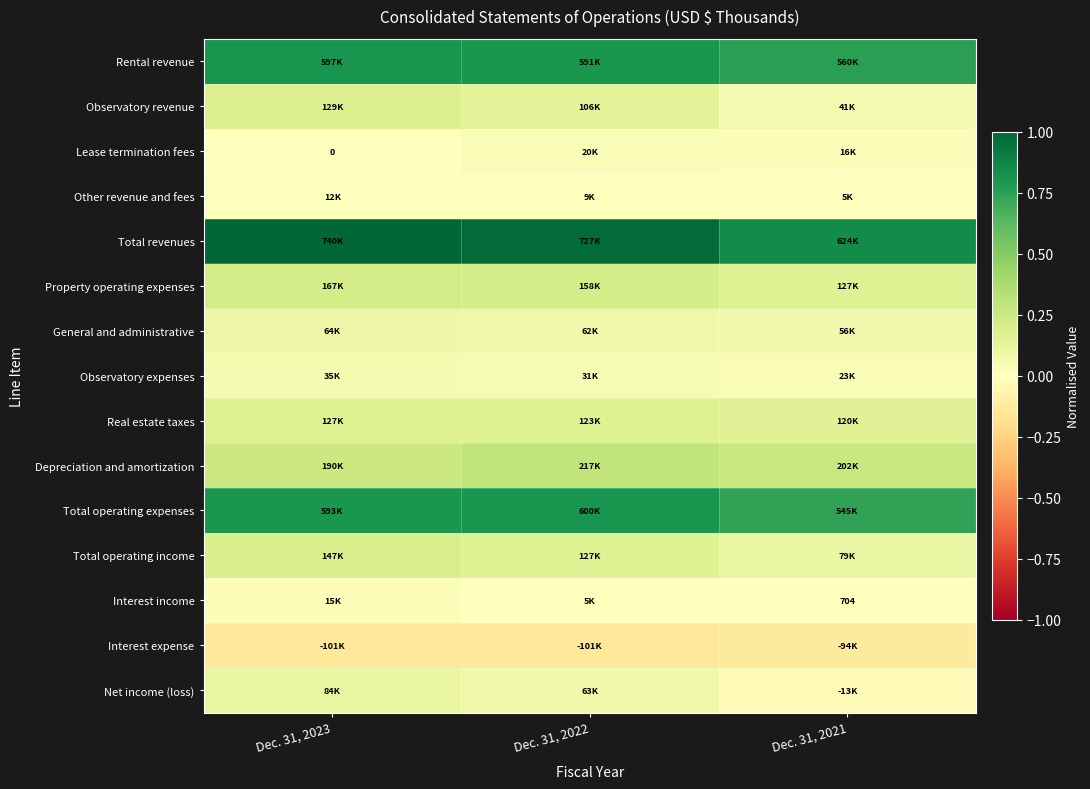

Count the Total revenues values in the range 0 to 1.

3